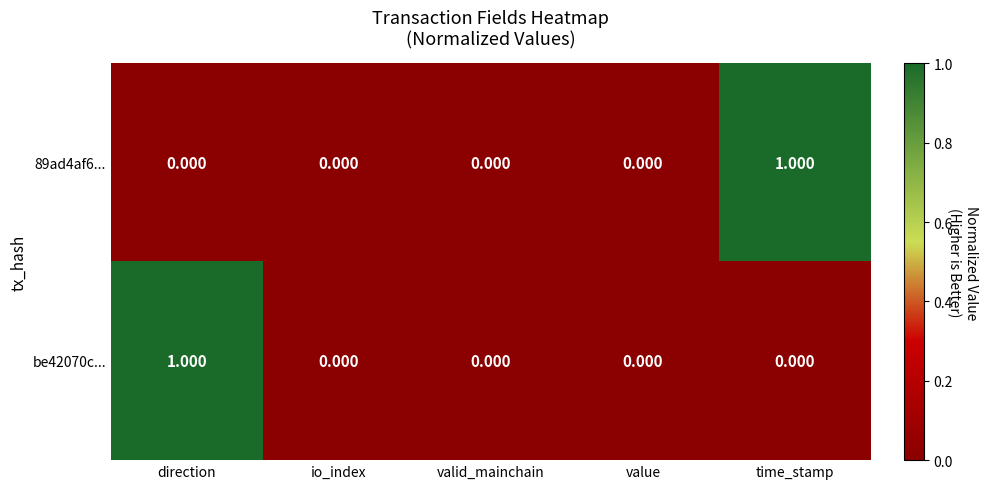

Is the value of 89ad4af6... at valid_mainchain greater than the value of be42070c... at direction?

No